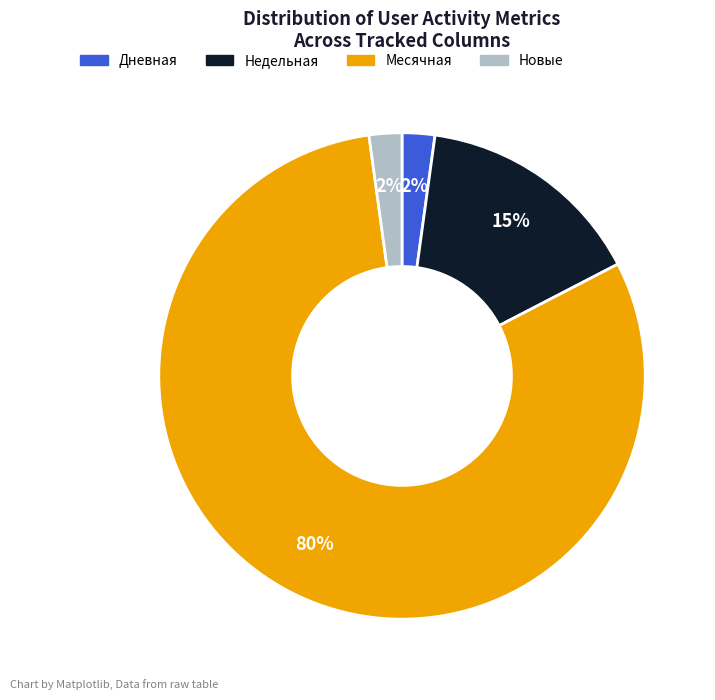

Does any single category account for the majority?

Yes